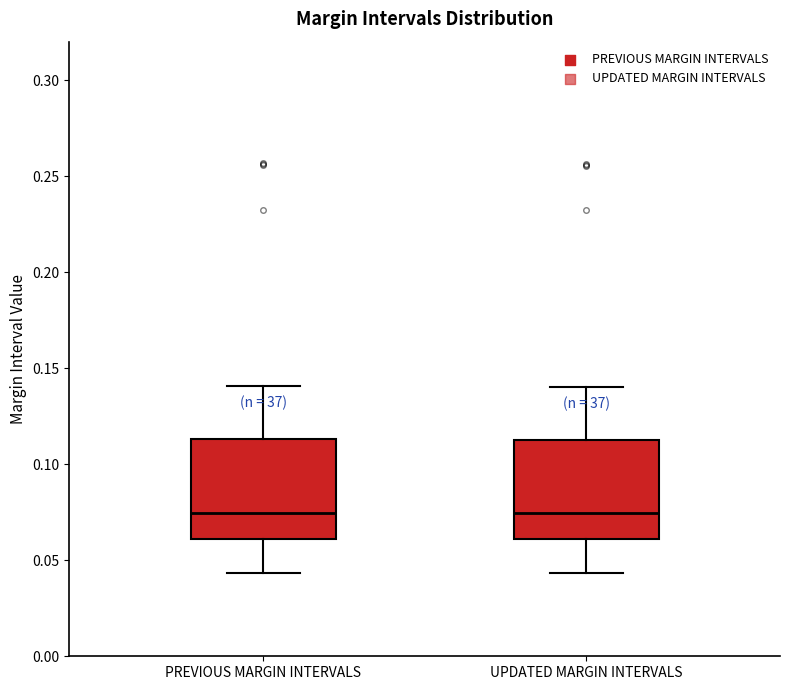

Reading left to right, read every box against the y-axis: the position of its median line, the range the box covers, and the ends of its whiskers. The values are not printed on the chart, so give them approximately, as read against the axis.

PREVIOUS MARGIN INTERVALS: median 0.075, box 0.060 to 0.115, whiskers 0.045 to 0.140
UPDATED MARGIN INTERVALS: median 0.075, box 0.060 to 0.115, whiskers 0.045 to 0.140